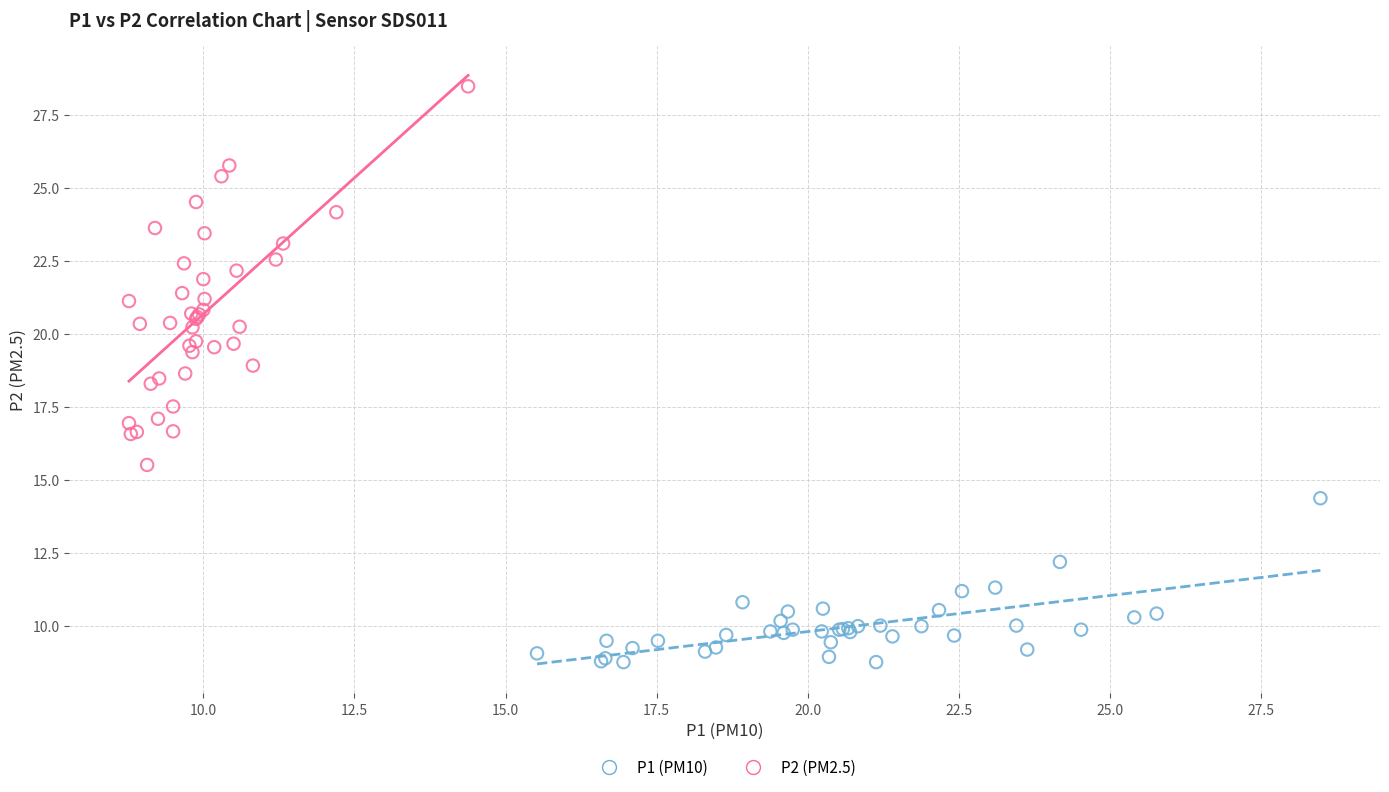

Which series contains the highest Y value?

P2 (PM2.5)